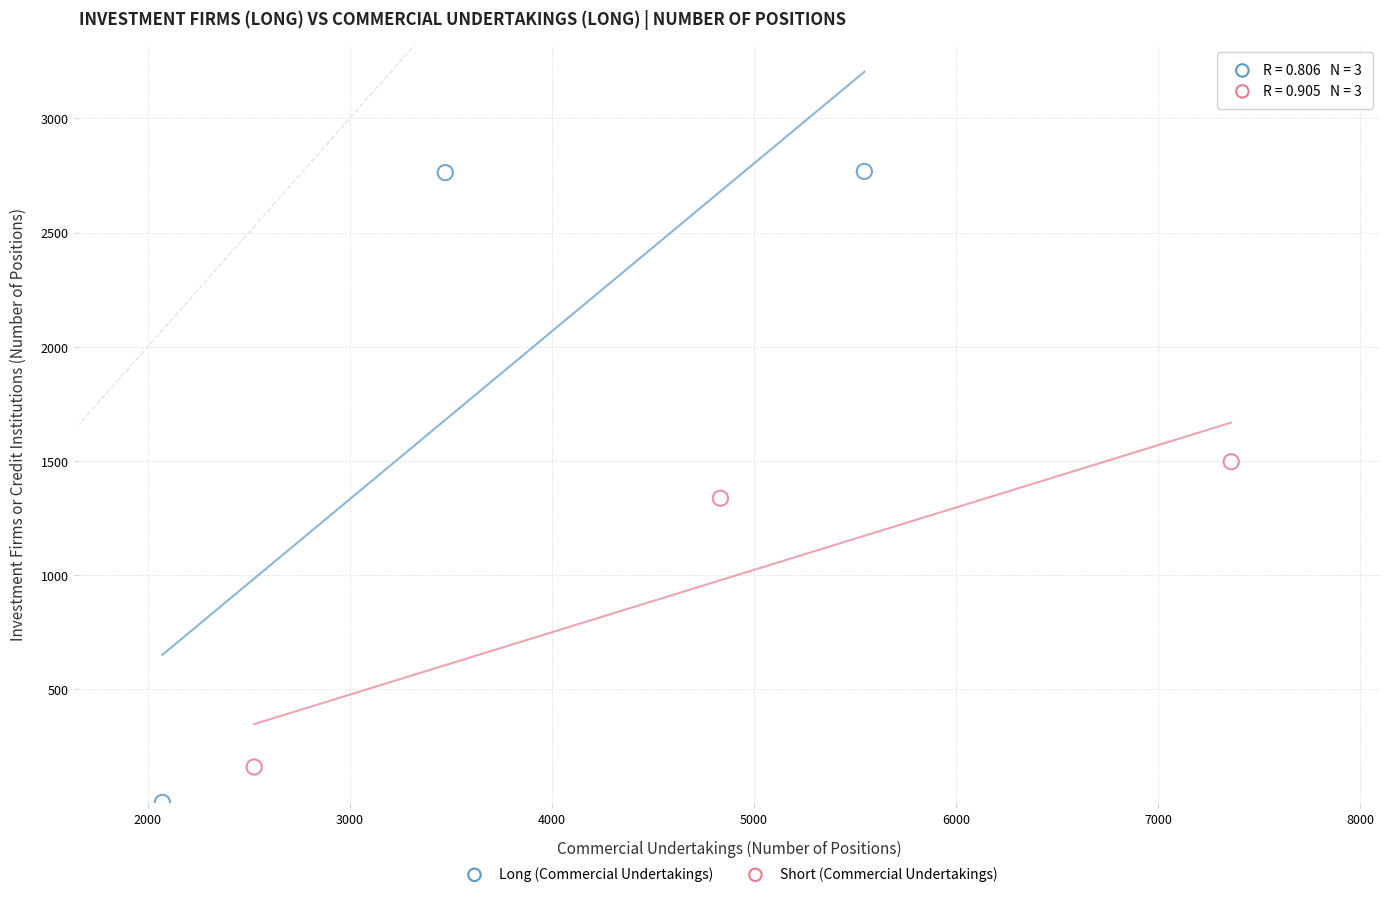

Which series has the widest spread of Y values?

Long (Commercial Undertakings)